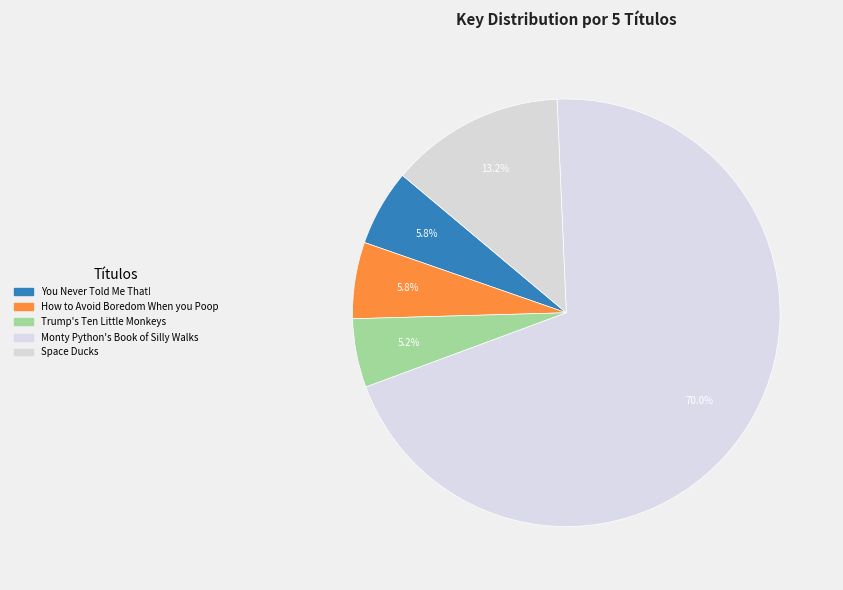

To the nearest percent, what is the difference between the largest and smallest slice percentages?

65%